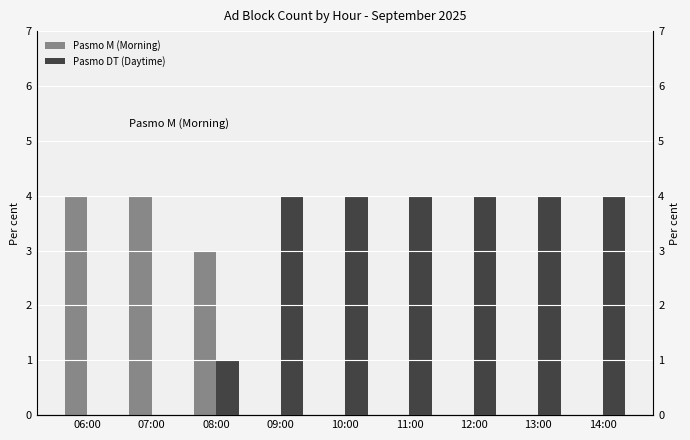

Which category has the lowest value in the Pasmo DT (Daytime) series?

06:00